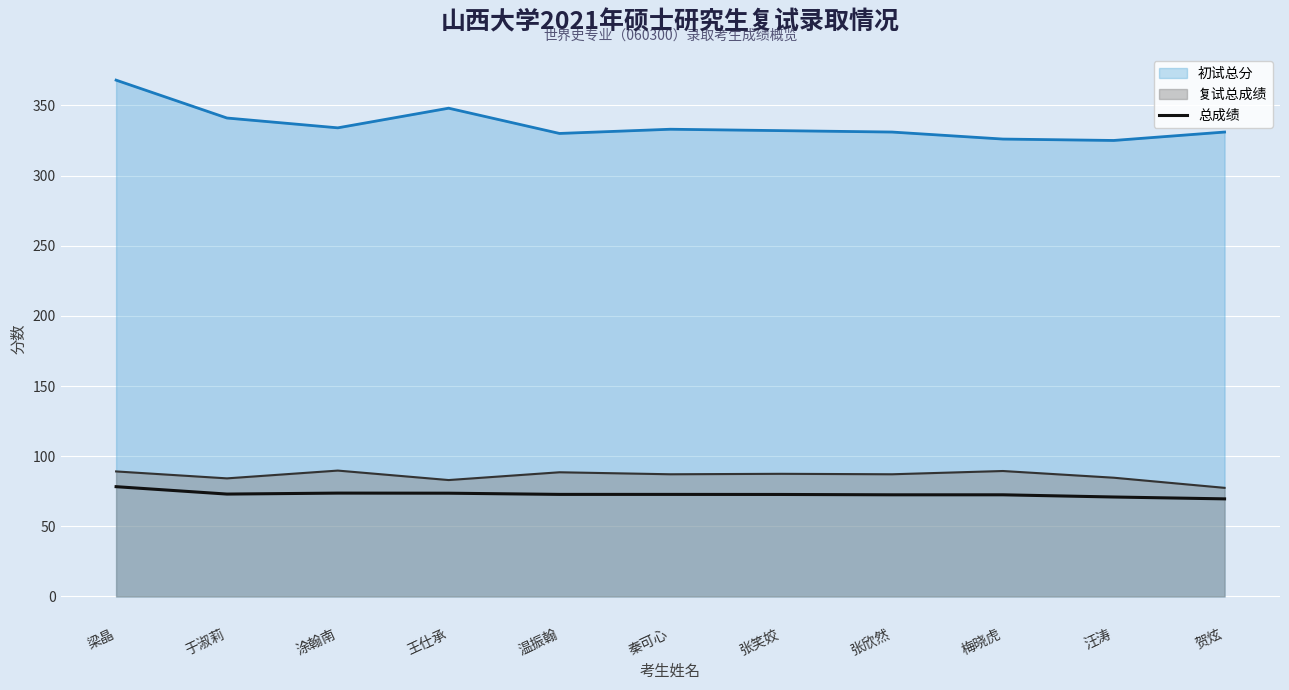

True or false: 初试总分 and 复试总成绩 intersect in this chart.

False